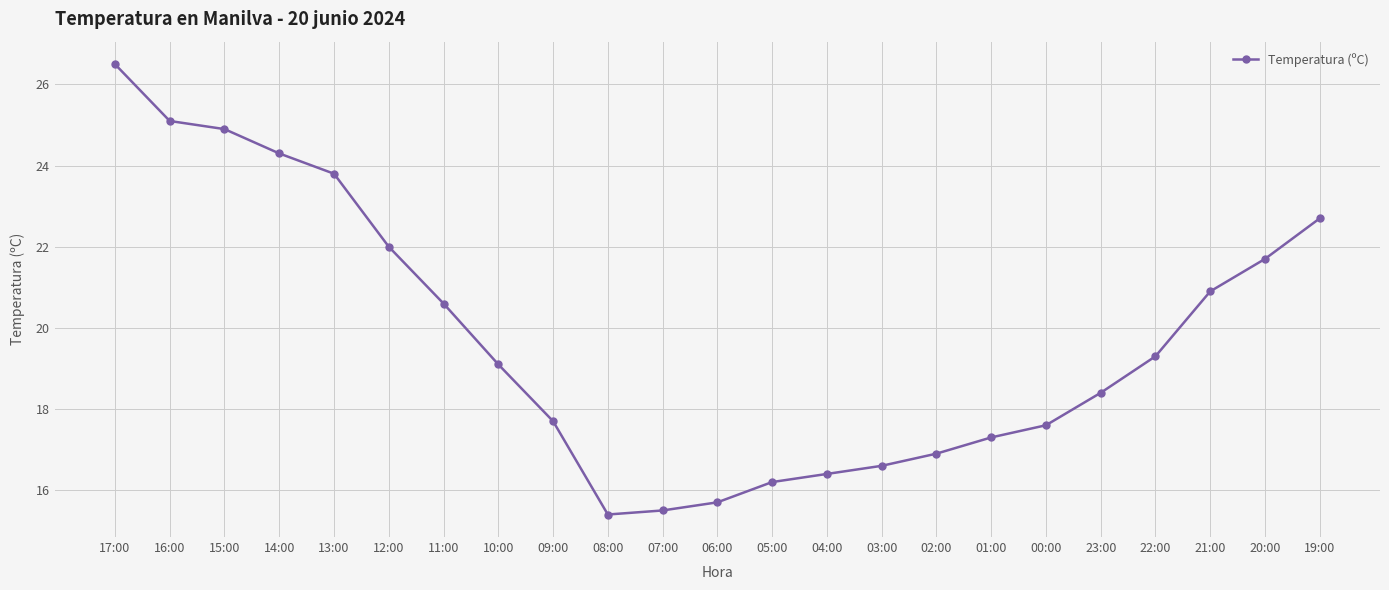

What is the average value?

19.8